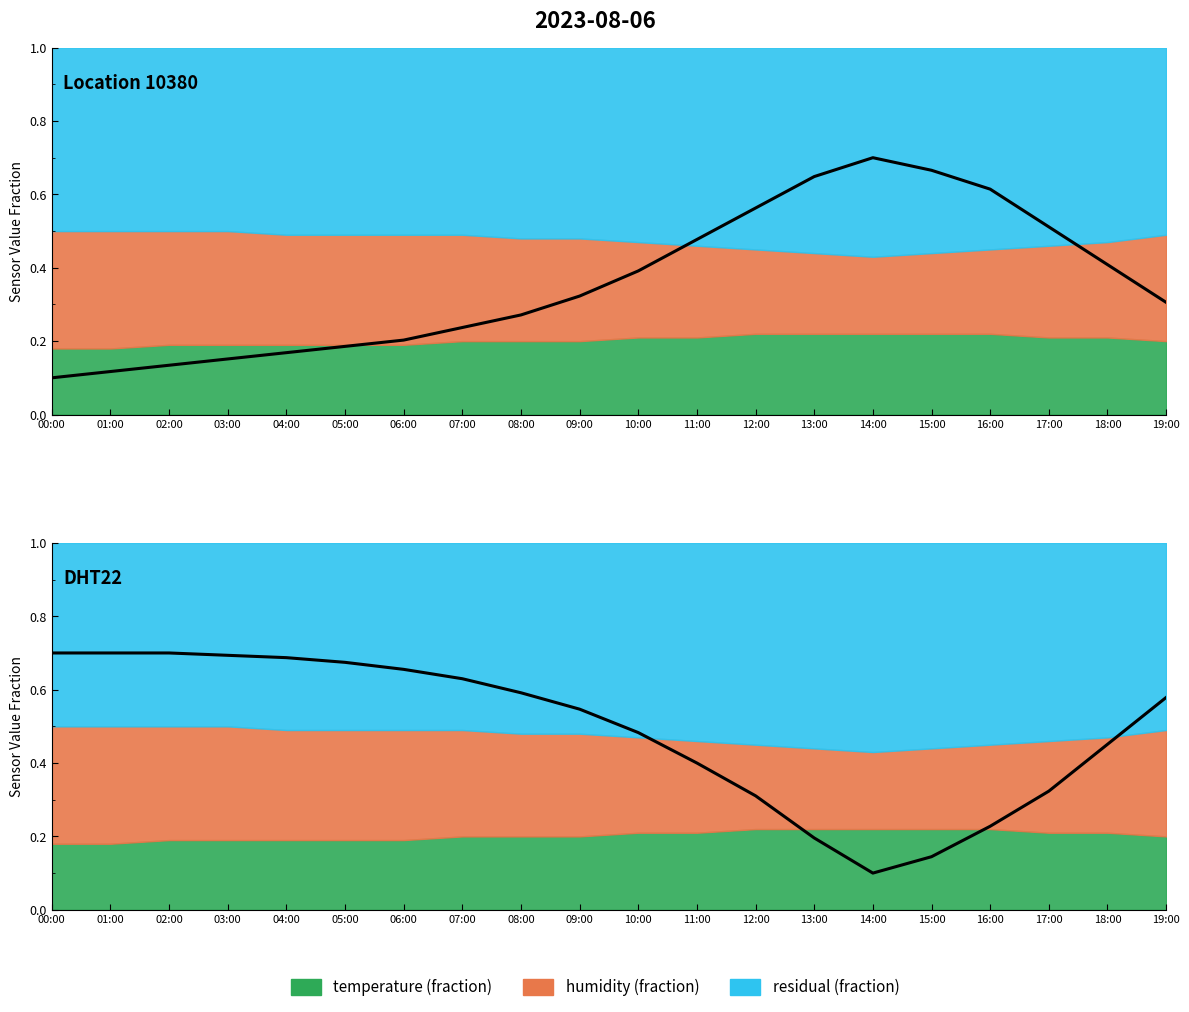

Where is the data nearest to the value 0?

14:00